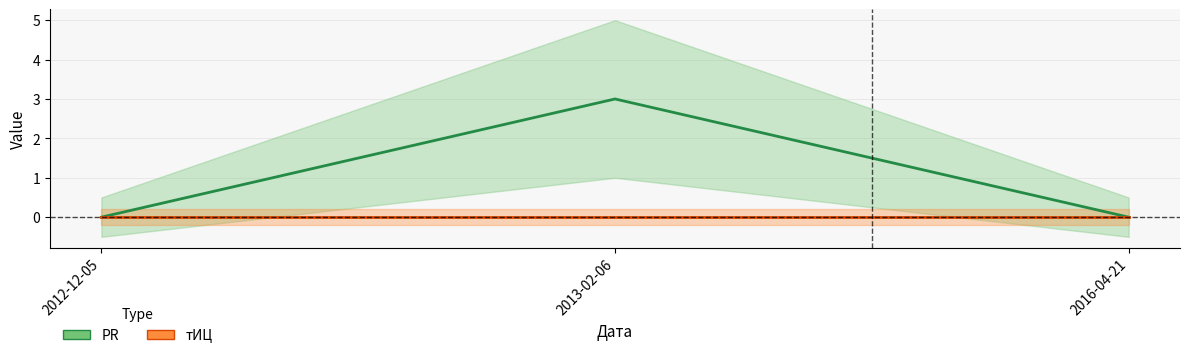

How many positive values are there?

1